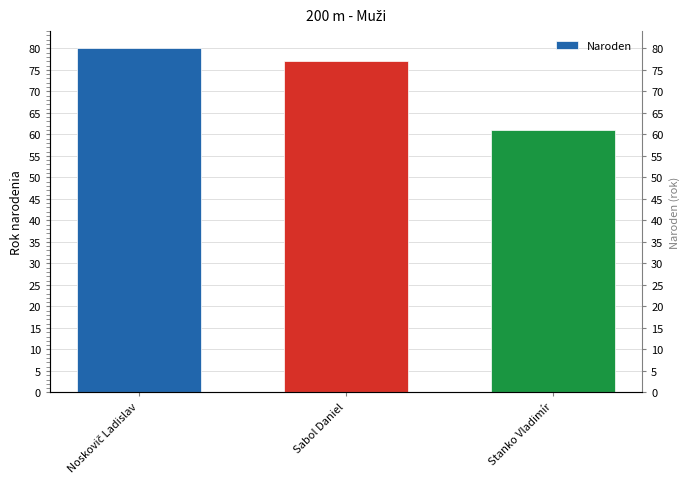

What is the difference between the values at Noskovič Ladislav and Stanko Vladimír?

19